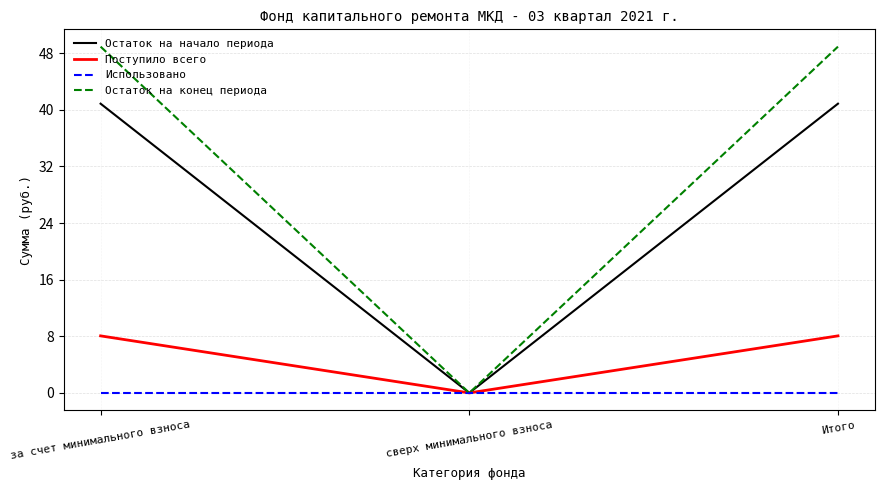

List the series in order of their peak value, lowest first.

Использовано, Поступило всего, Остаток на начало периода, Остаток на конец периода